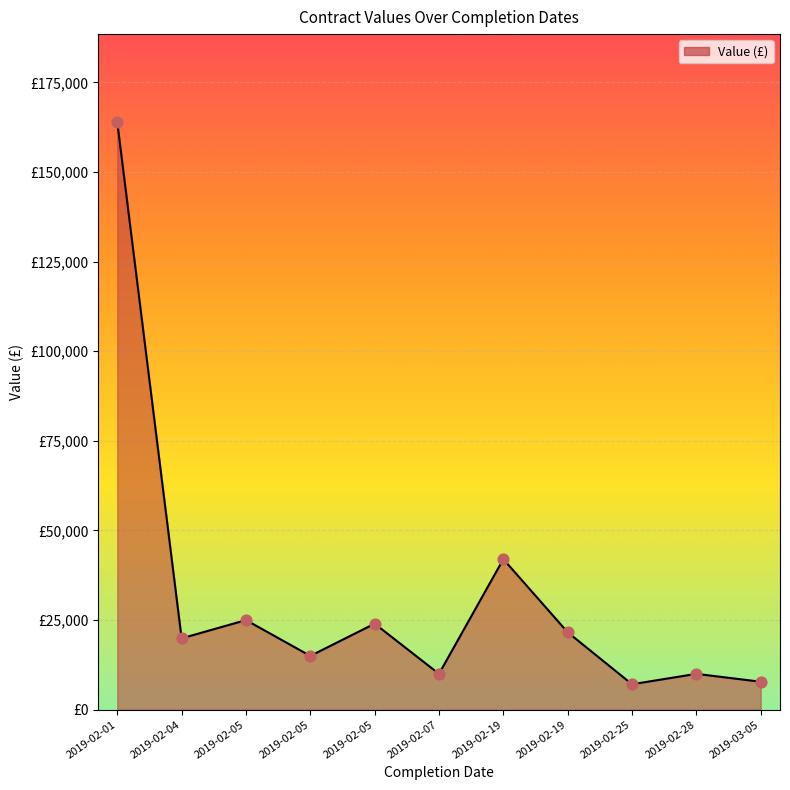

What is the change in value from 2019-02-01 to 2019-02-19?

-121900.0